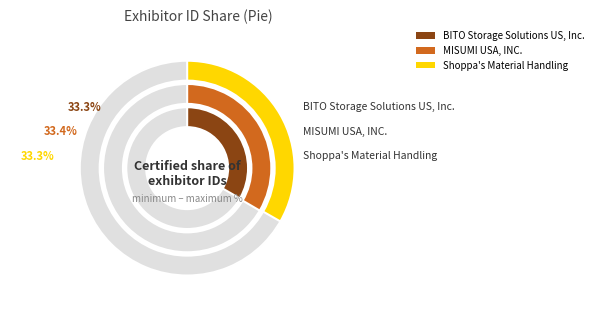

Rank the categories by value from highest to lowest.

MISUMI USA, INC., BITO Storage Solutions US, Inc., Shoppa's Material Handling